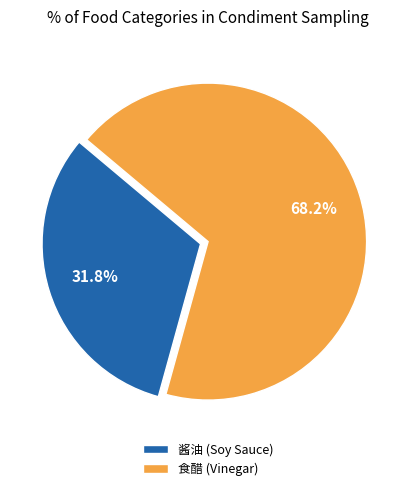

Is there a majority slice in this chart?

Yes